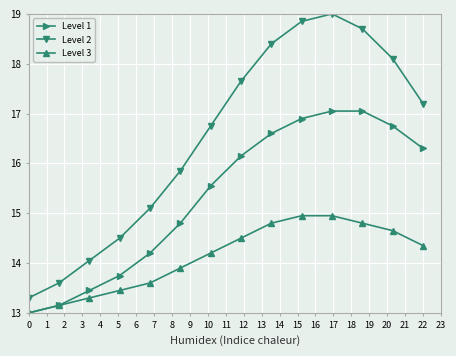

List the series in order of their peak value, highest first.

Level 2, Level 1, Level 3